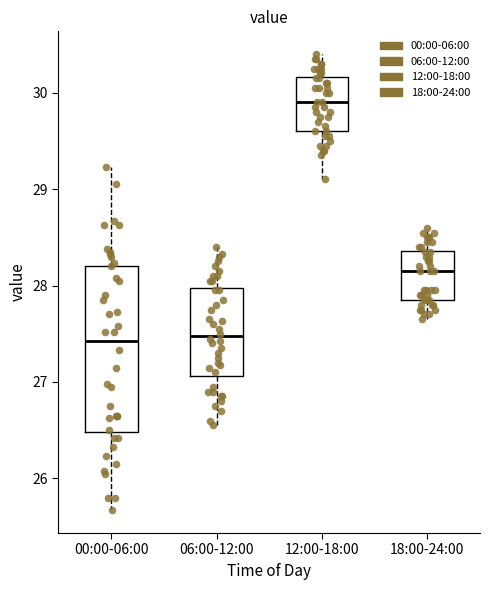

Where does the upper whisker of the box for 06:00-12:00 end on the y-axis? The values are not printed on the chart, so give them approximately, as read against the axis.

28.4